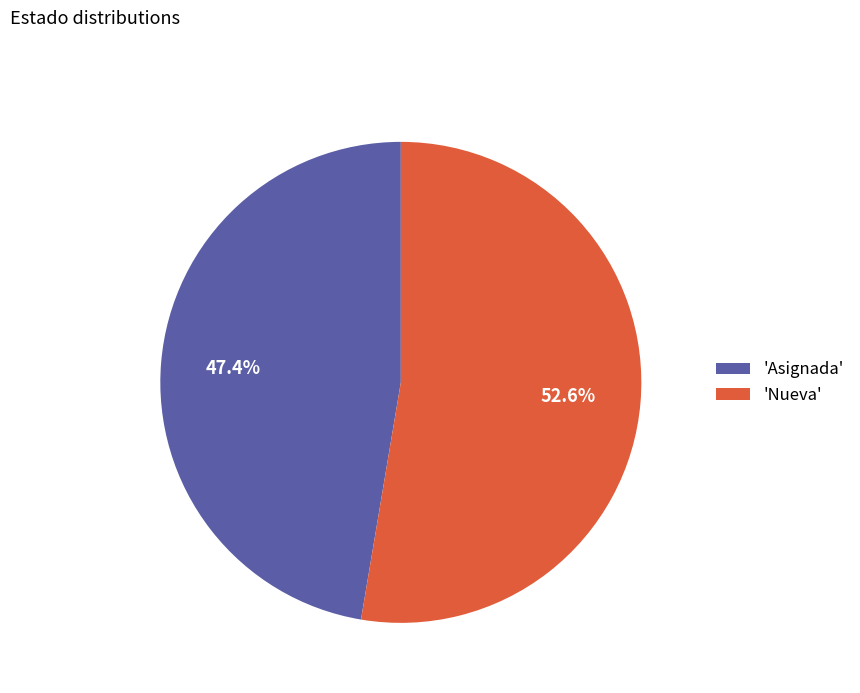

Which slice is the largest?

'Nueva'